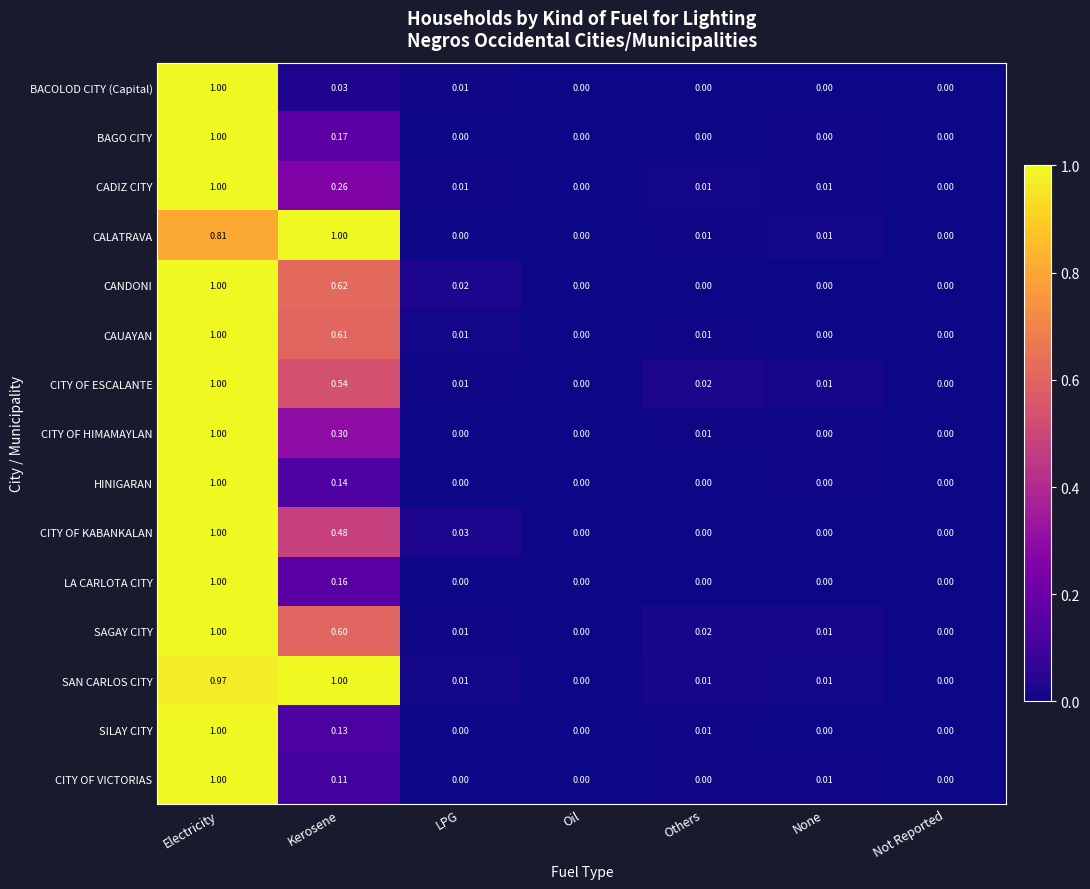

Which series has the largest total across all categories?

SAN CARLOS CITY